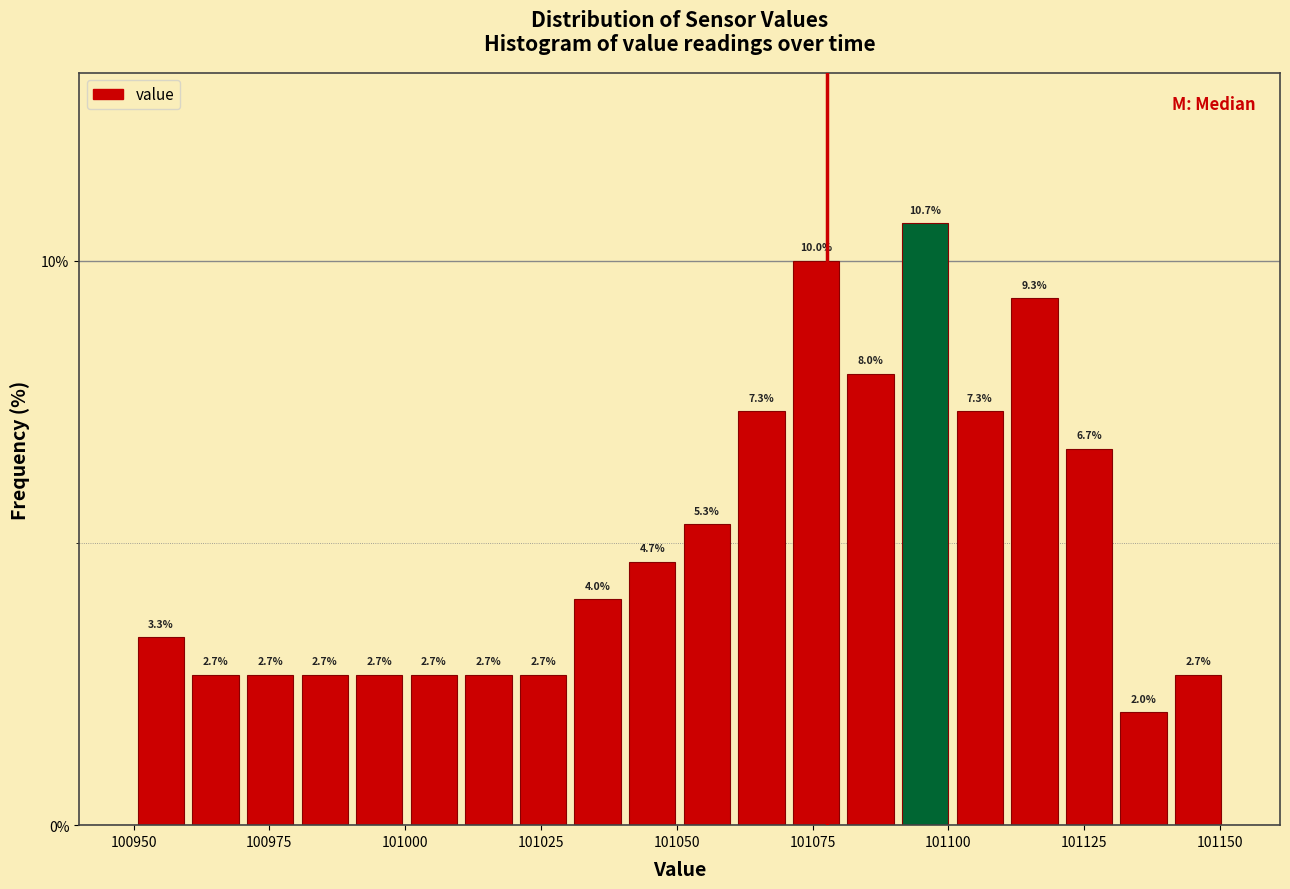

Around what value on the x-axis is the tallest bar? Give the approximate position of its centre, as read against the axis.

101095